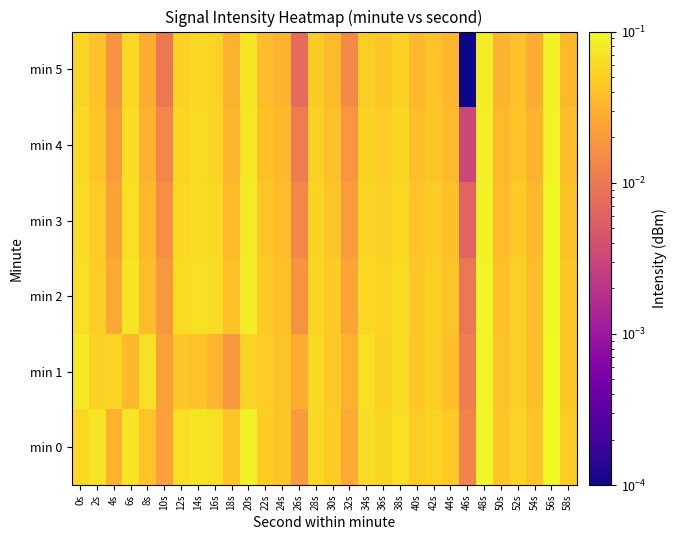

List the series in order of their peak value, highest first.

min 0, min 1, min 2, min 3, min 4, min 5